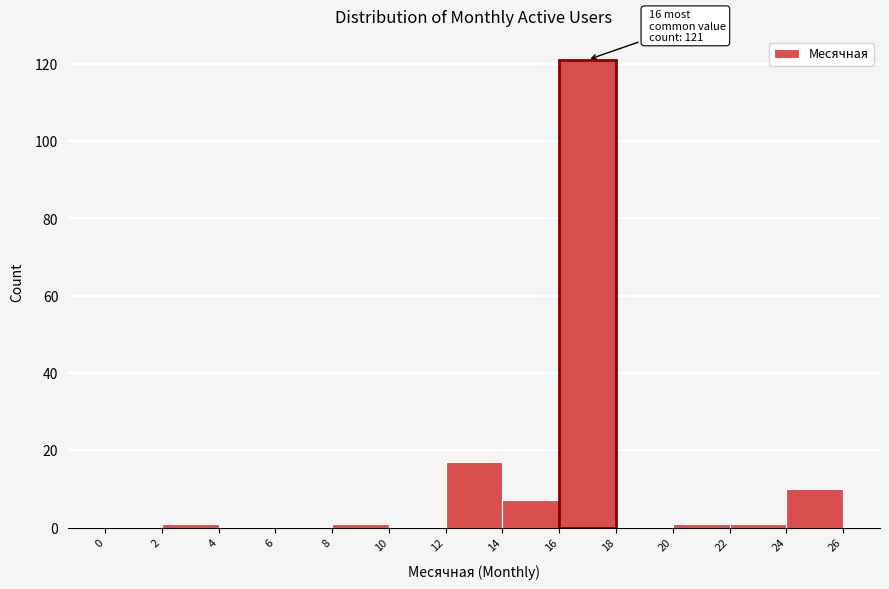

Which range on the x-axis has the tallest bar?

16 to 18